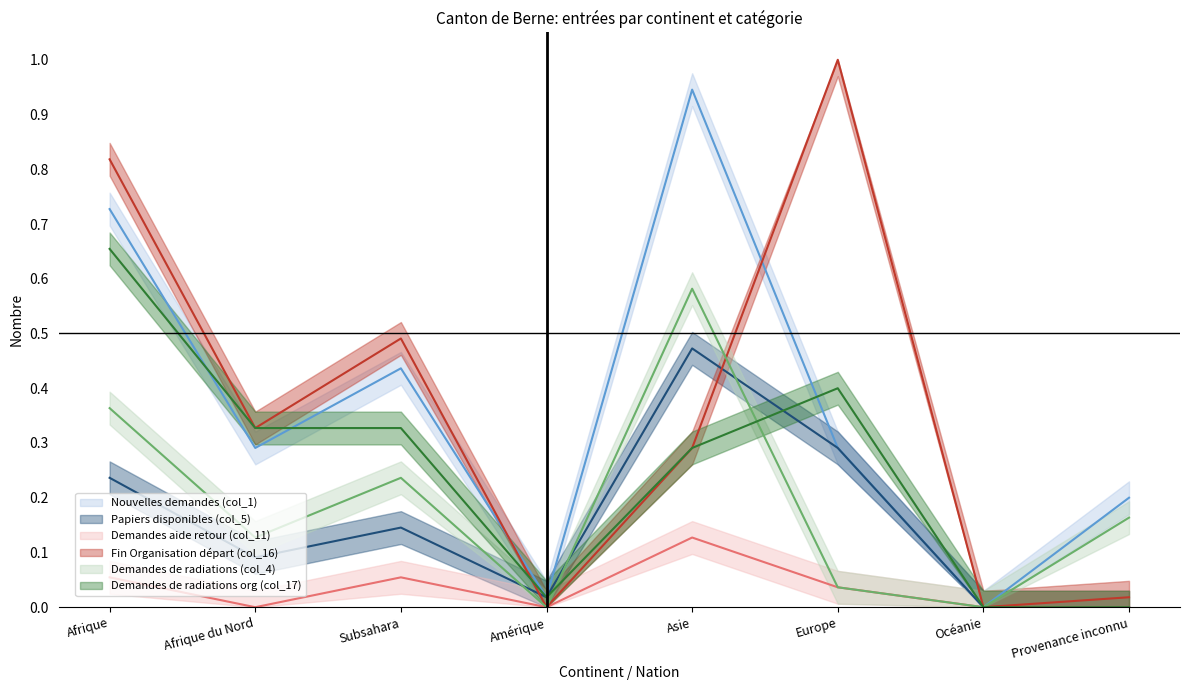

Where do Demandes de radiations (col_4) and Papiers disponibles (col_5) first cross each other?

Subsahara and Amérique